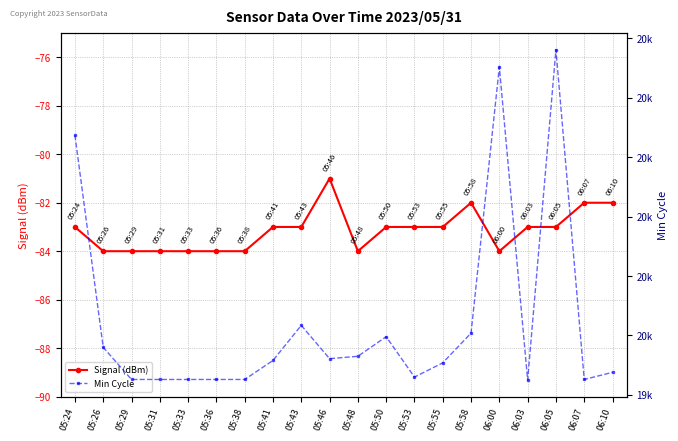

What is the sum of the Signal (dBm) values at 05:50 and 06:07?

-165